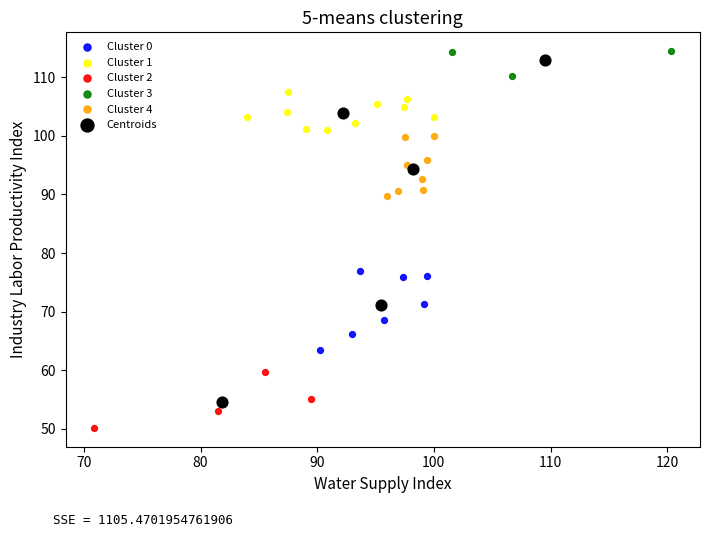

Which series contains the lowest Y value?

Cluster 2